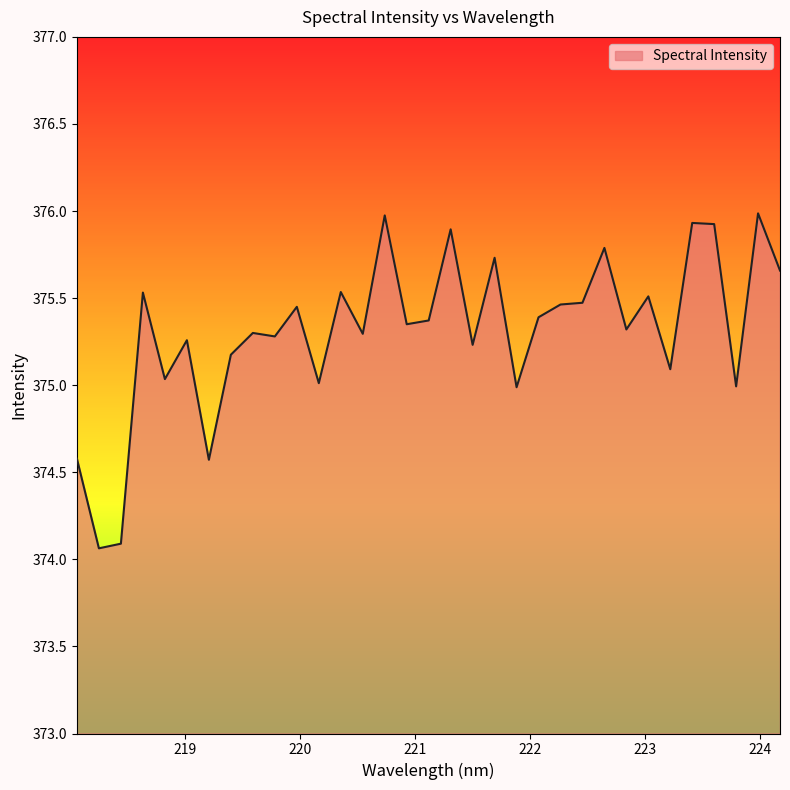

What is the difference between the maximum and minimum values?

1.9